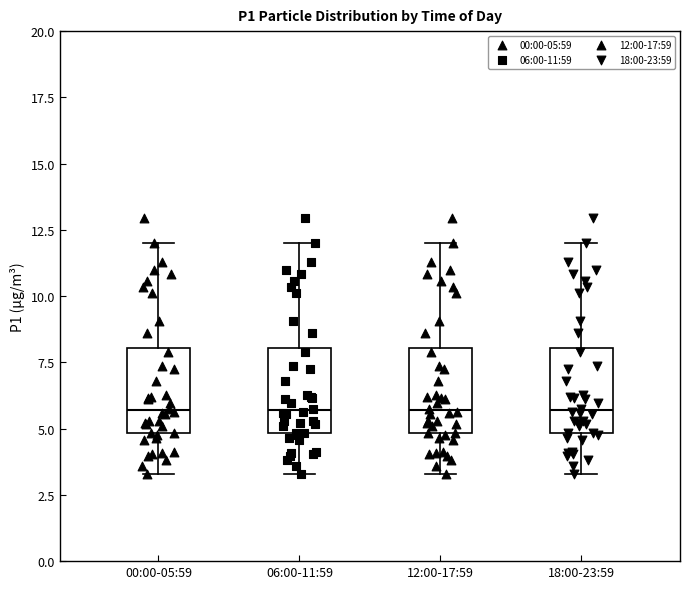

Reading left to right, read every box against the y-axis: the position of its median line, the range the box covers, and the ends of its whiskers. The values are not printed on the chart, so give them approximately, as read against the axis.

00:00-05:59: median 5.5, box 5.0 to 8.0, whiskers 3.5 to 12.0
06:00-11:59: median 5.5, box 5.0 to 8.0, whiskers 3.5 to 12.0
12:00-17:59: median 5.5, box 5.0 to 8.0, whiskers 3.5 to 12.0
18:00-23:59: median 5.5, box 5.0 to 8.0, whiskers 3.5 to 12.0